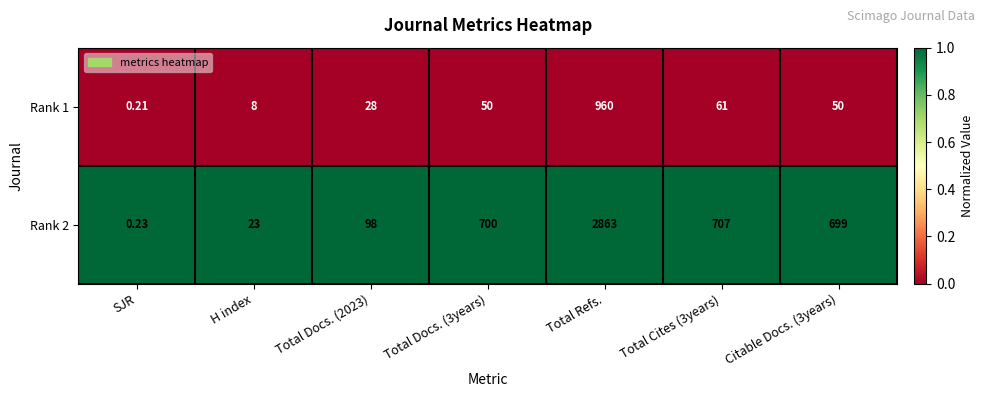

Is the value of Rank 1 at Total Docs. (2023) greater than the value of Rank 2 at Total Docs. (2023)?

No